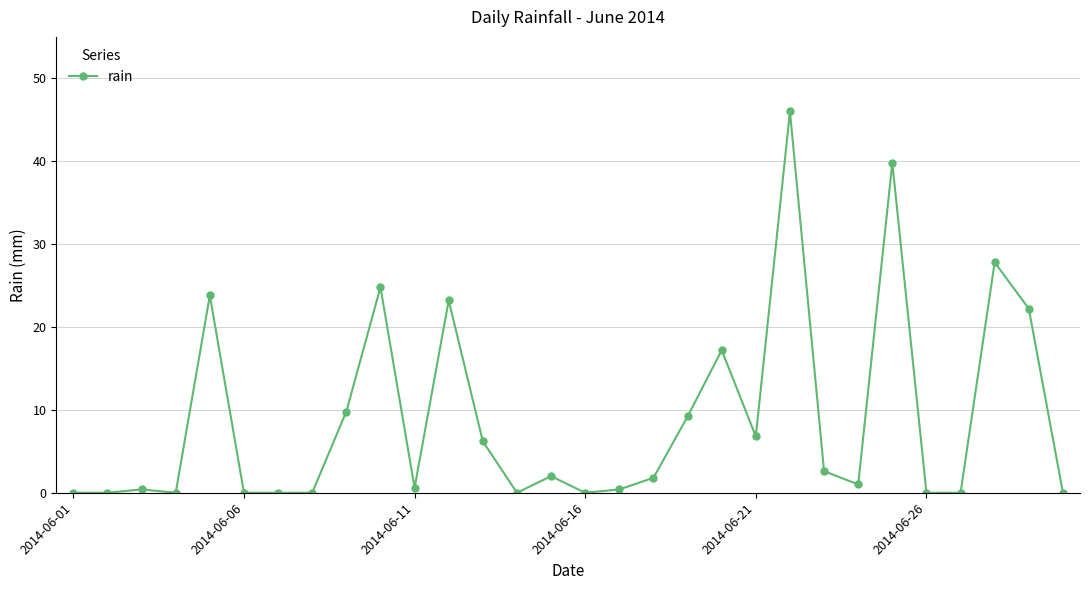

What is the average value?

8.9